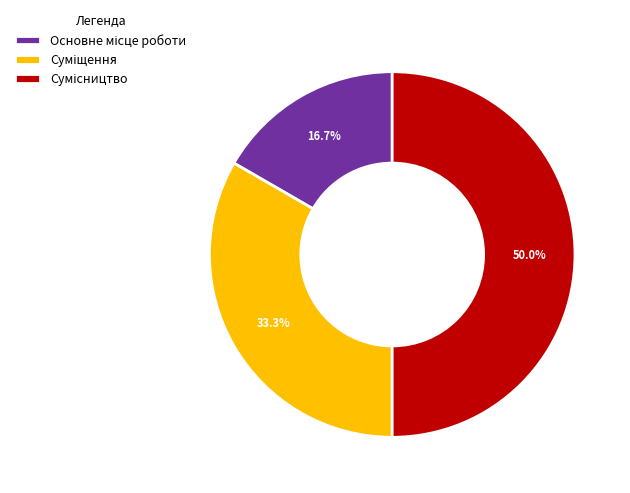

The Суміщення slice represents 33% of the pie. True or false?

True